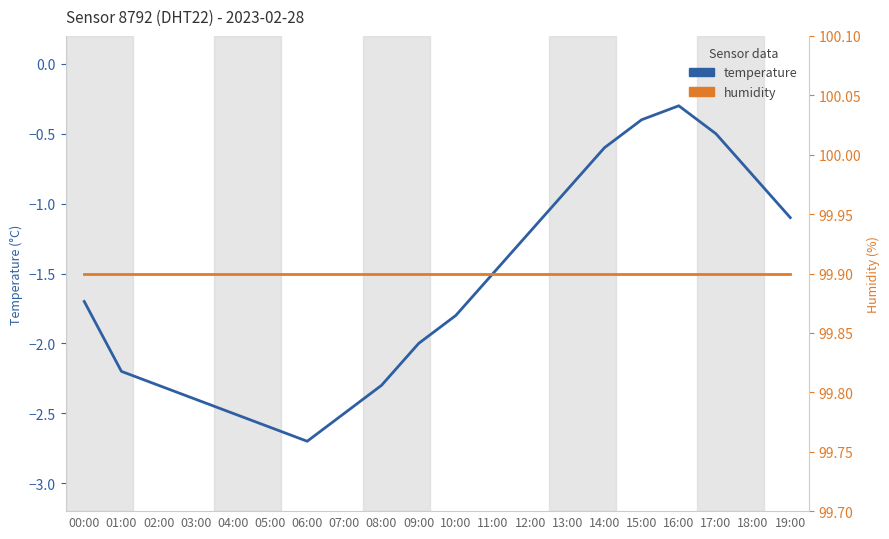

What are all the series names shown in the legend?

temperature, humidity